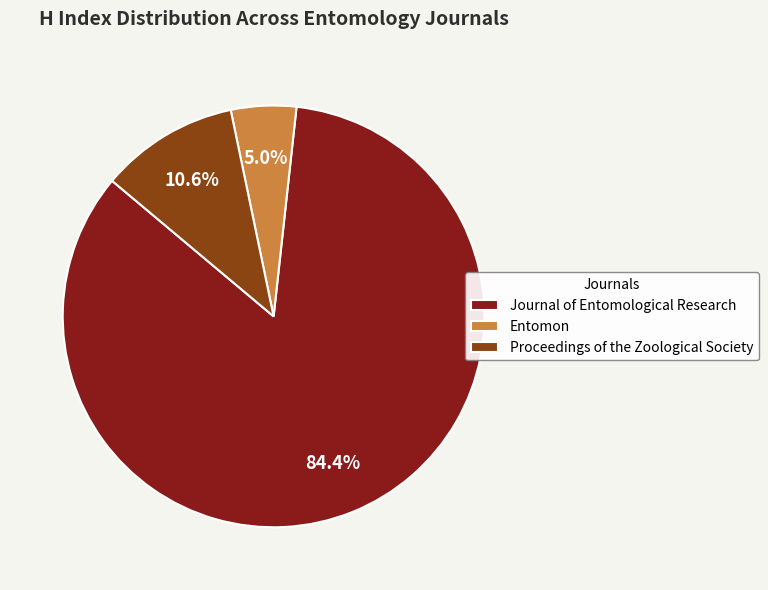

Is it true that Proceedings of the Zoological Society is 11% of the pie?

True